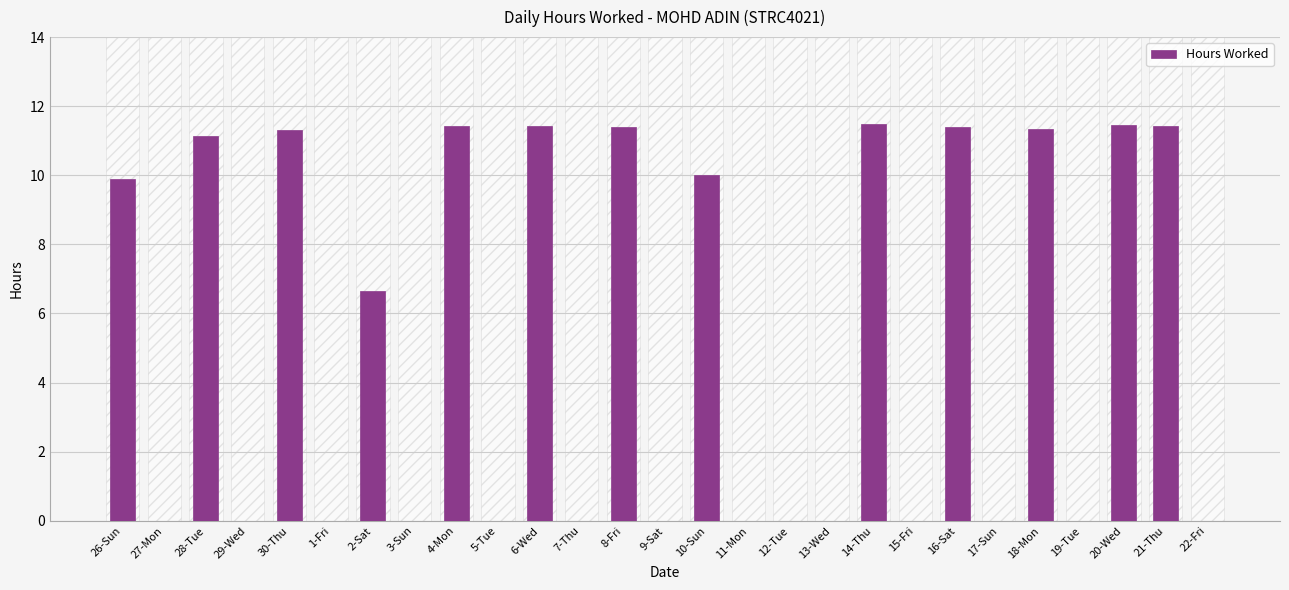

How many series are shown in this chart?

1